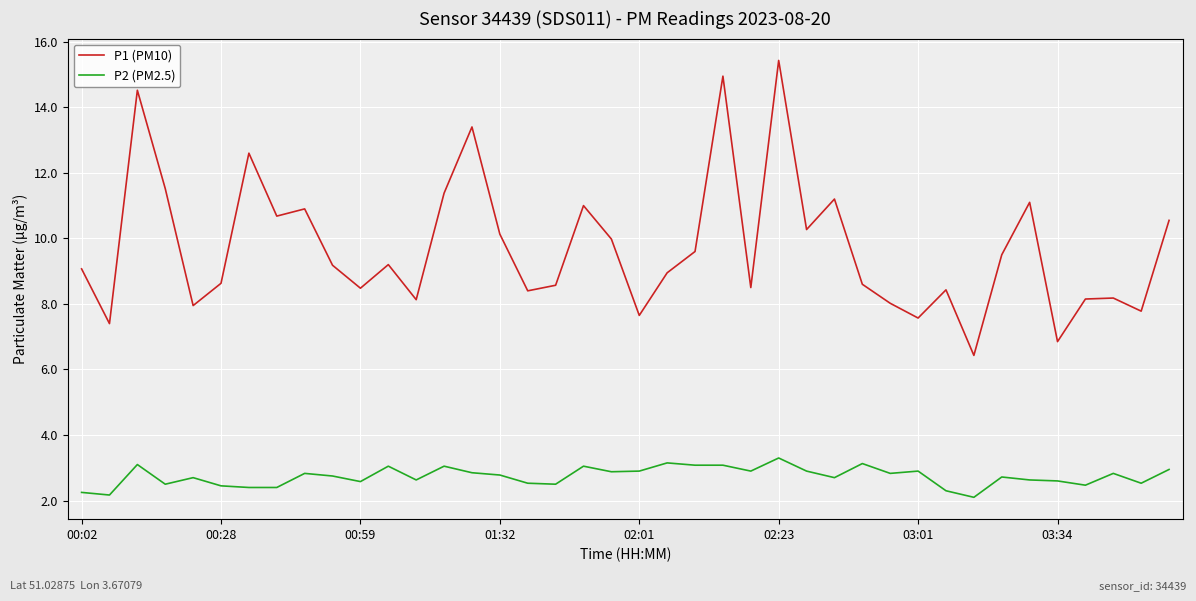

Which series has the largest range (max minus min)?

P1 (PM10)